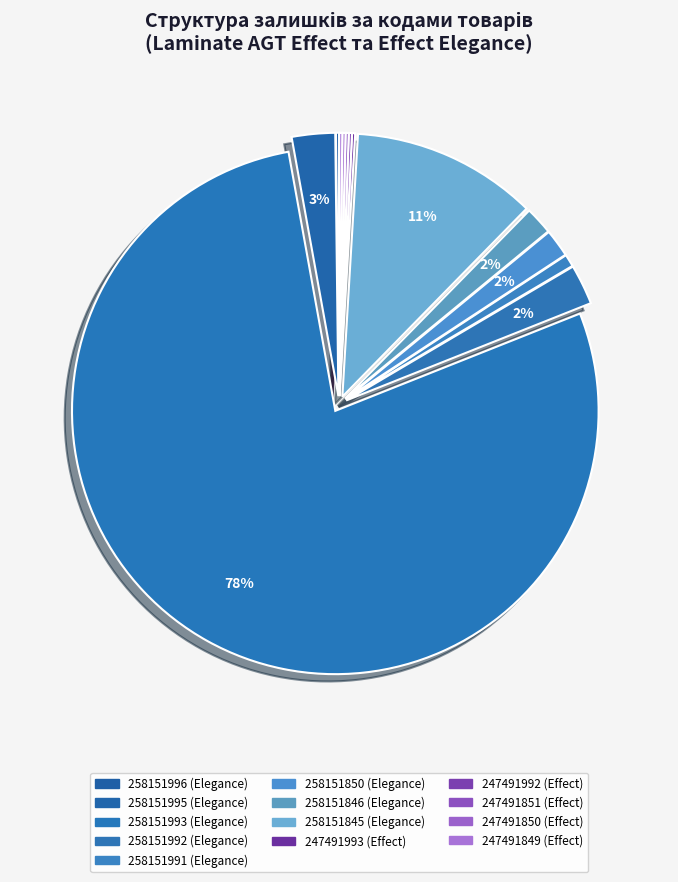

Which category accounts for the majority?

Laminate AGT Effect Elegance (258151993)